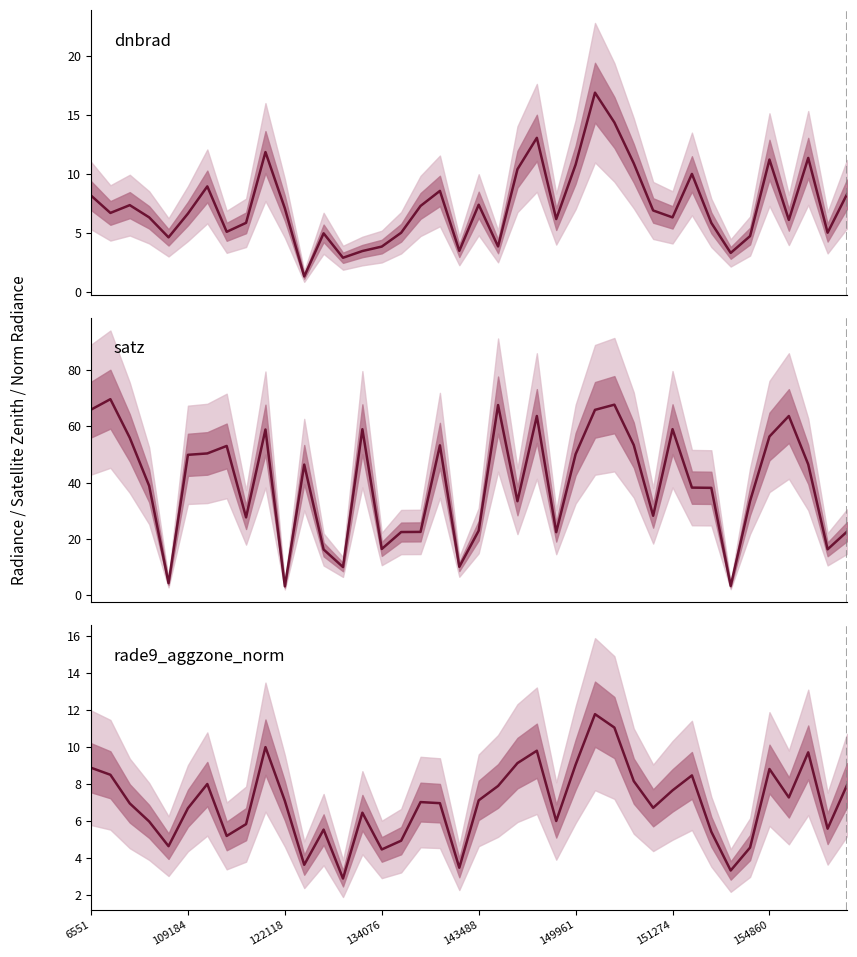

What is the average value of the satz series?

39.6